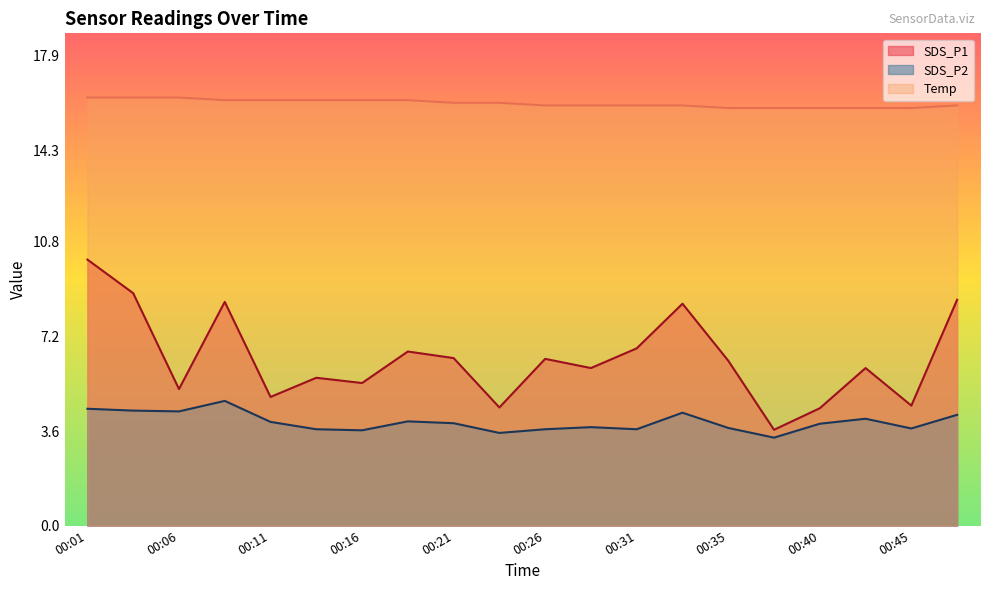

Is it true that SDS_P2 equals 3.9 at 00:40?

True